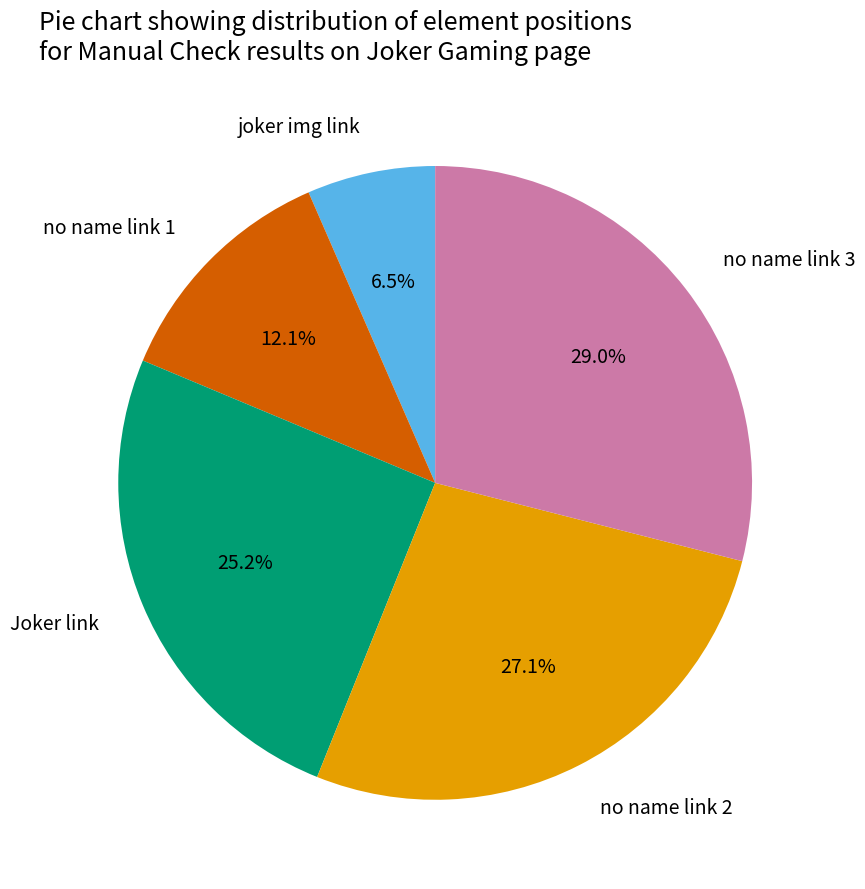

To the nearest percent, what is the combined percentage of no name link 2 and no name link 3?

56%